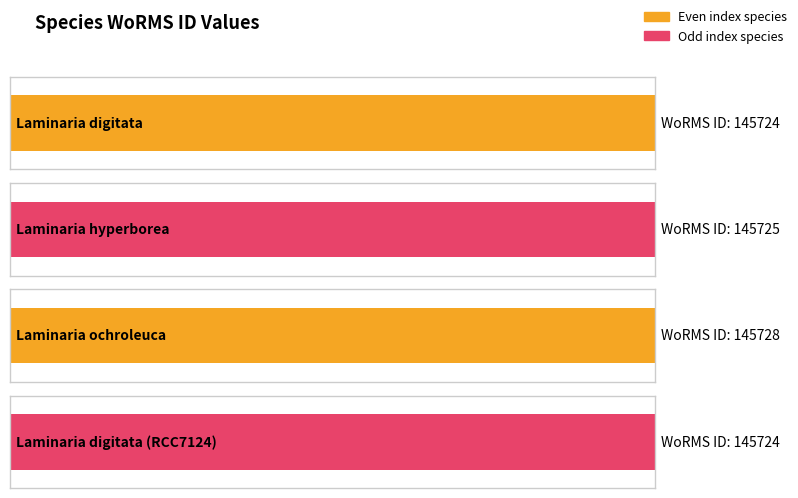

Approximately how many times larger is the value at Laminaria digitata (RCC7124) compared to Laminaria hyperborea?

1.0